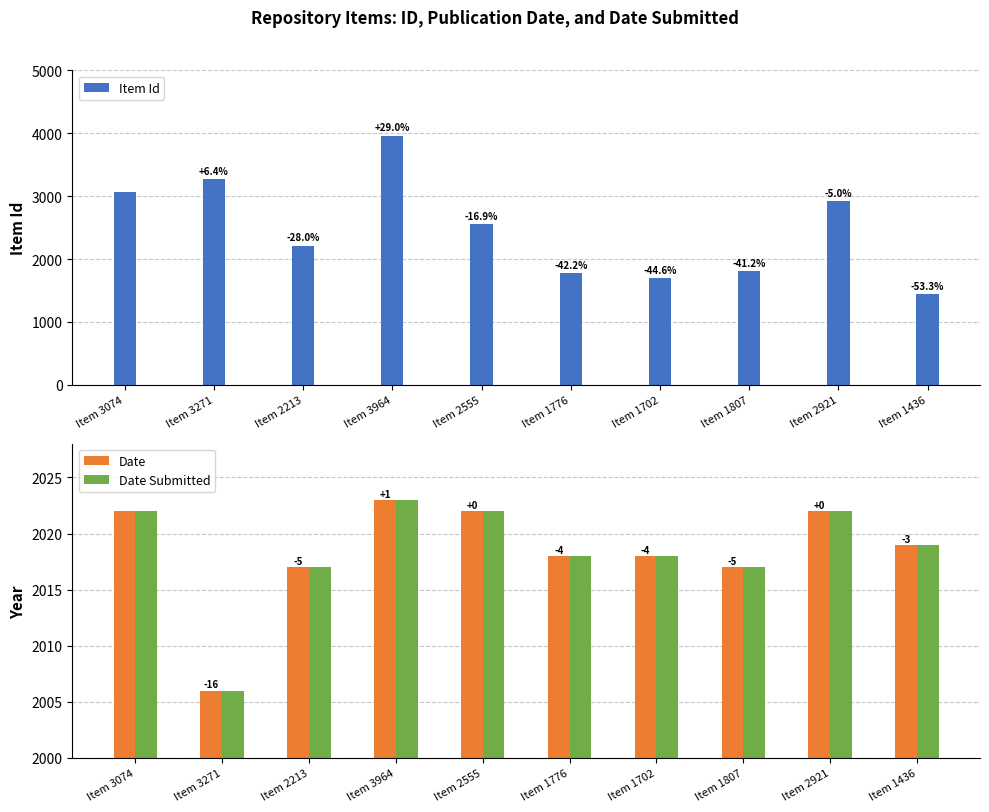

Reading left to right, what are all the values shown in this chart?

Item Id: 3074	3271	2213	3964	2555	1776	1702	1807	2921	1436
Date: 2022	2006	2017	2023	2022	2018	2018	2017	2022	2019
Date Submitted: 2022	2006	2017	2023	2022	2018	2018	2017	2022	2019